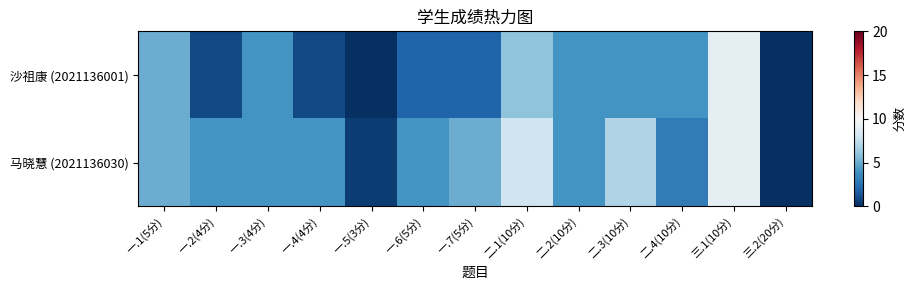

What is the total value across all series at 三.1(10分)?

18.0